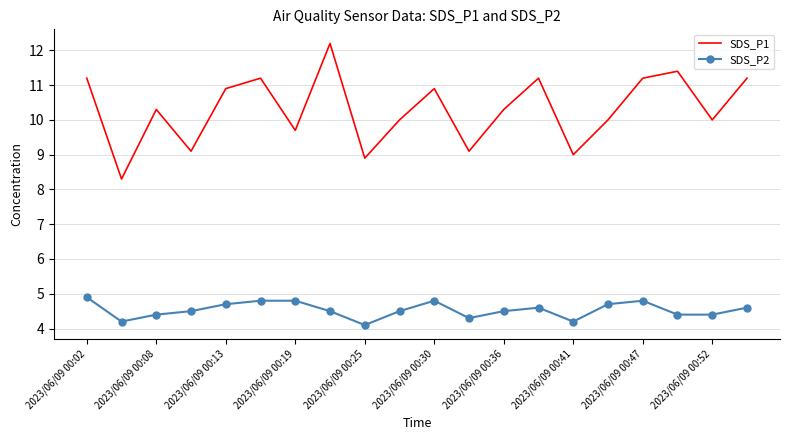

At how many categories does at least one series exceed 8?

20